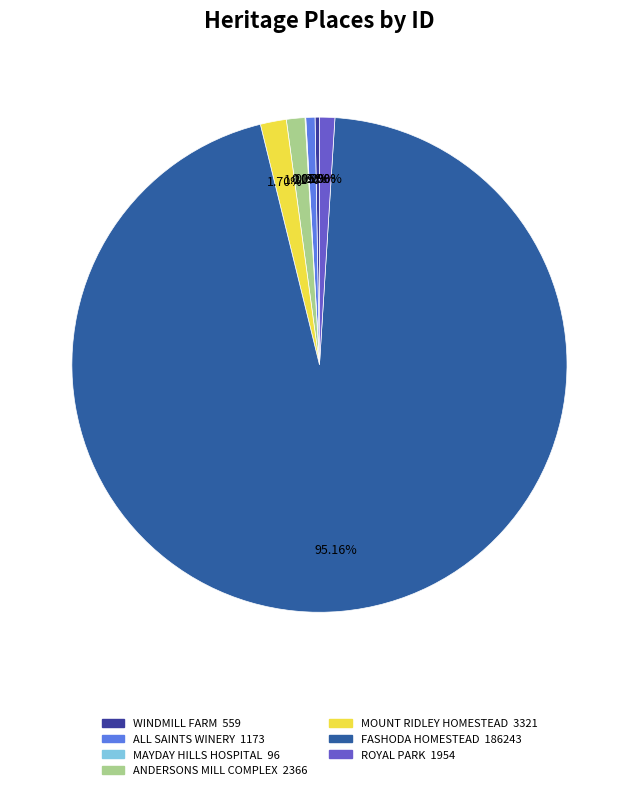

To the nearest percent, what percentage of the pie is ANDERSONS MILL COMPLEX?

1%